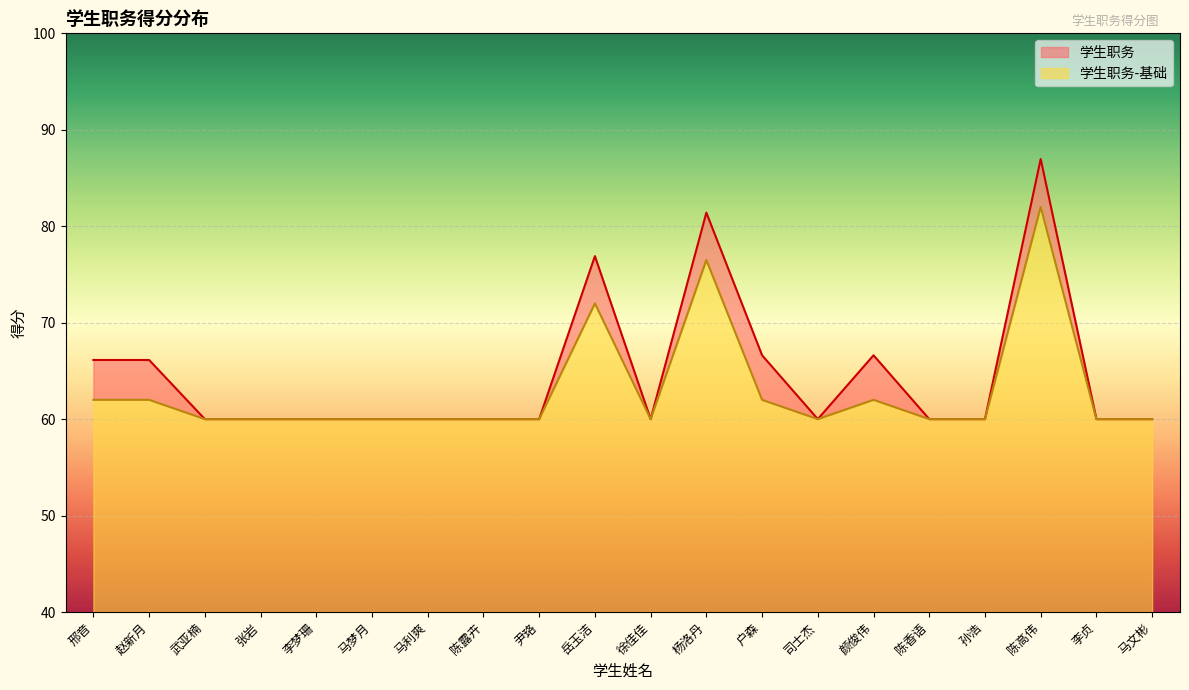

At which category is the sum across all series the highest?

陈高伟